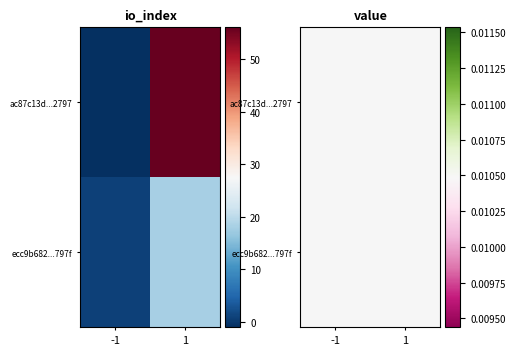

What is the highest value of the ac87c13d1e3e9100d7dfc4729f9da6a72272797 series?

56